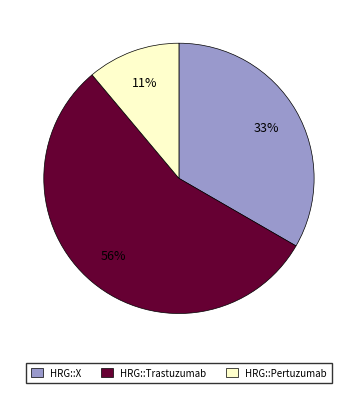

Which slice is the largest?

HRG::Trastuzumab